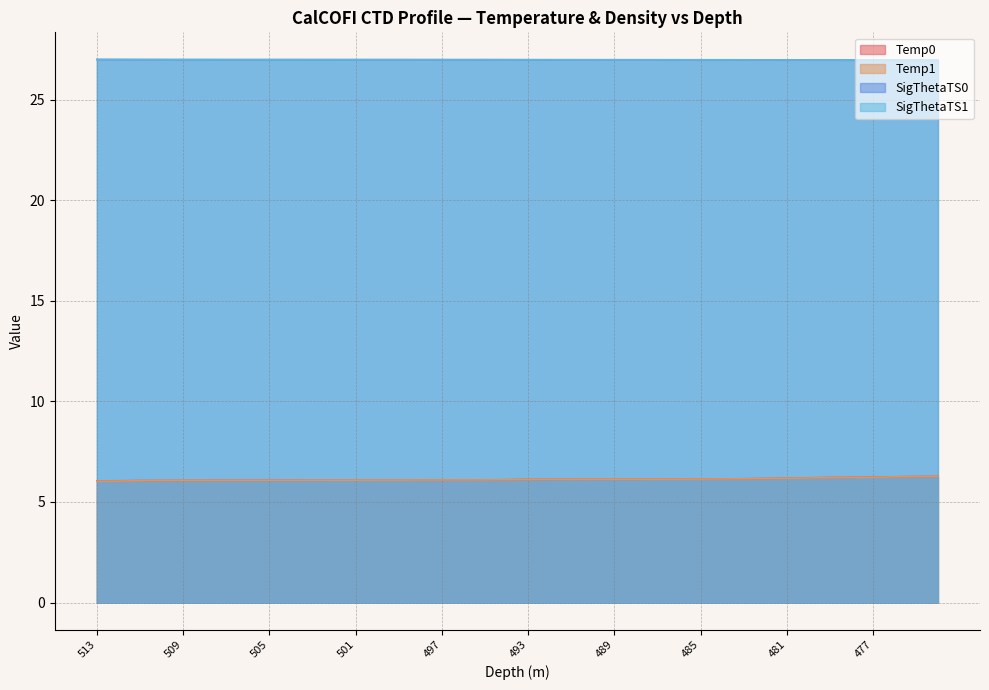

How many data points does each series have?

40